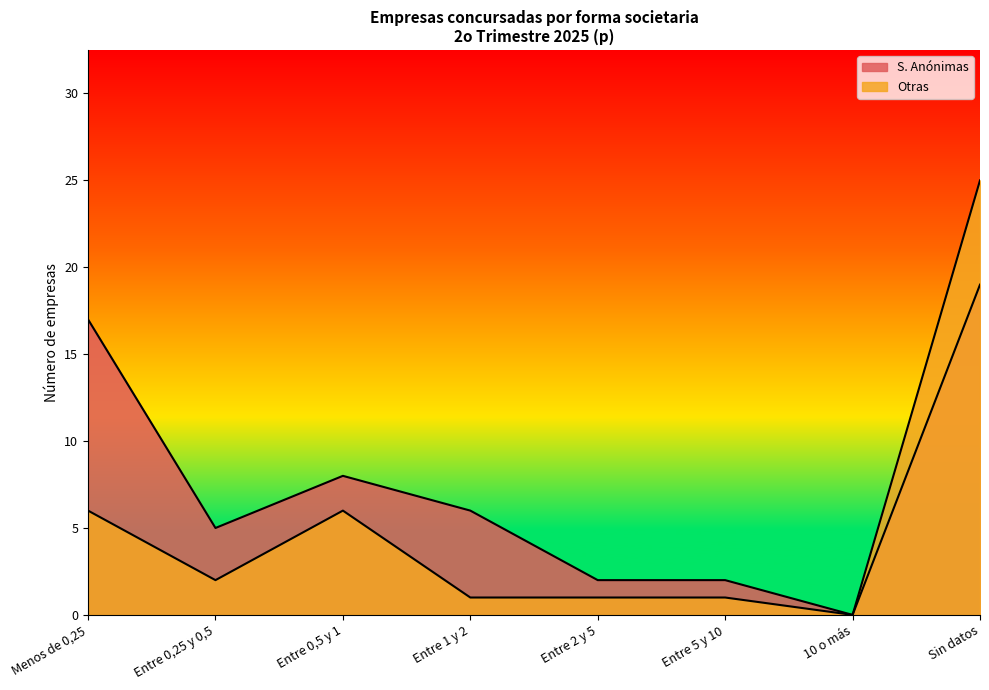

What is the value of the Otras point at the 4th from the left?

1